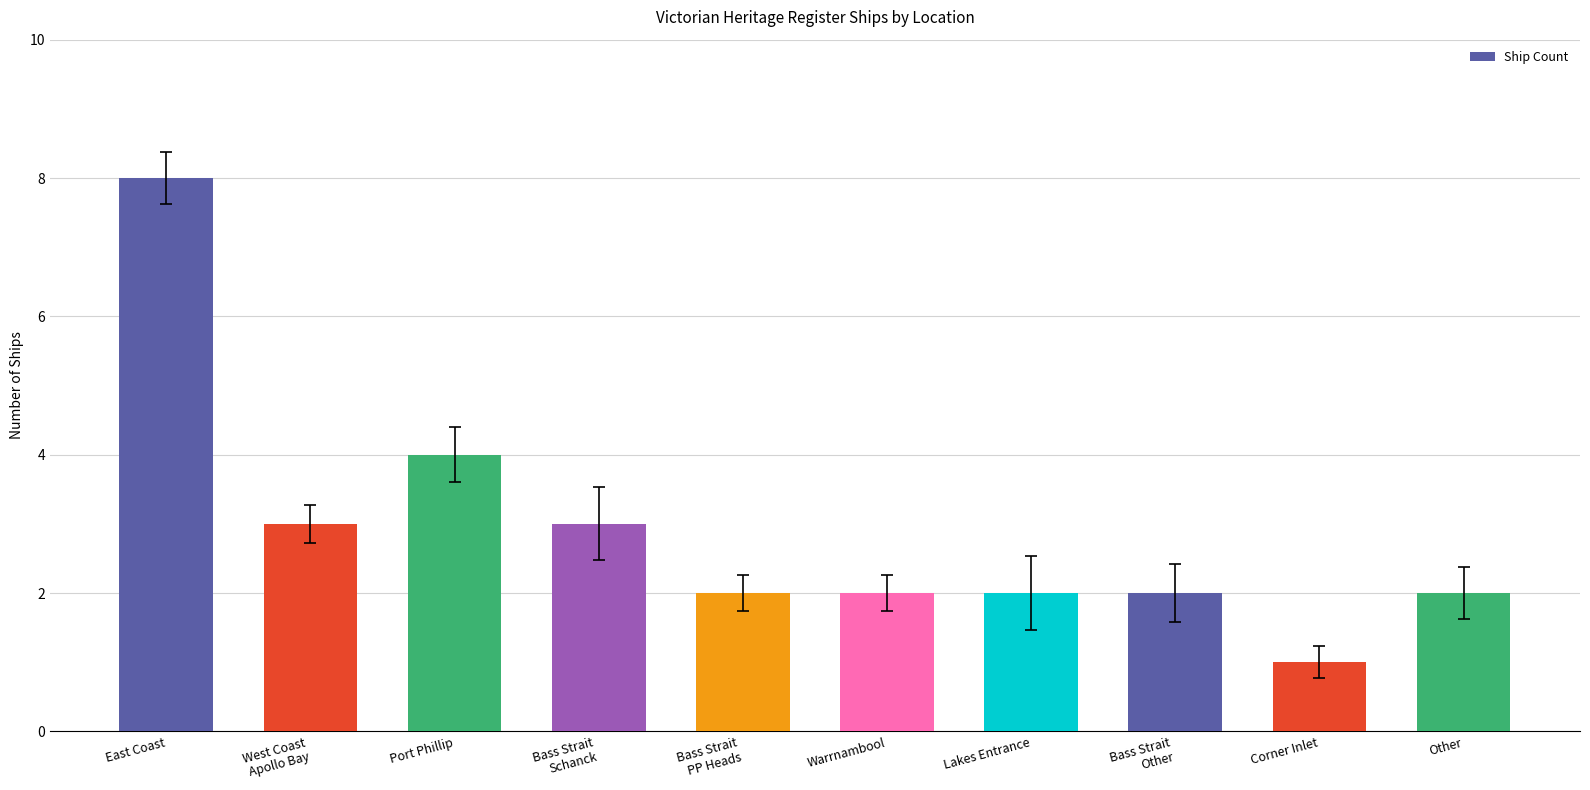

Which label corresponds to the largest value in the chart?

East Coast